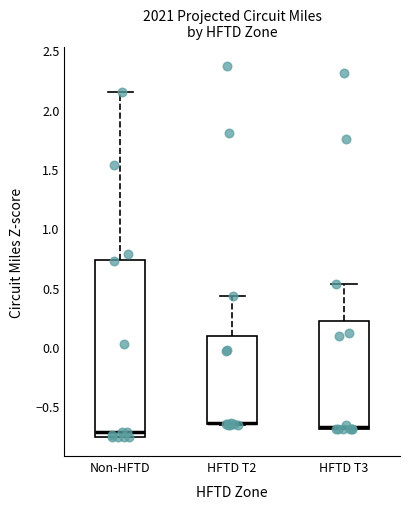

Reading left to right, transcribe this box plot: for each box, give where its median line is, the range the box spans, and where its two whiskers end, as read against the y-axis. The values are not printed on the chart, so give them approximately, as read against the axis.

Non-HFTD: median -0.70, box -0.75 to 0.75, whiskers -0.75 to 2.15
HFTD T2: median -0.65 (drawn on the box's lower edge), box -0.65 to 0.10, whiskers -0.65 to 0.45
HFTD T3: median -0.65, box -0.70 to 0.20, whiskers -0.70 to 0.55